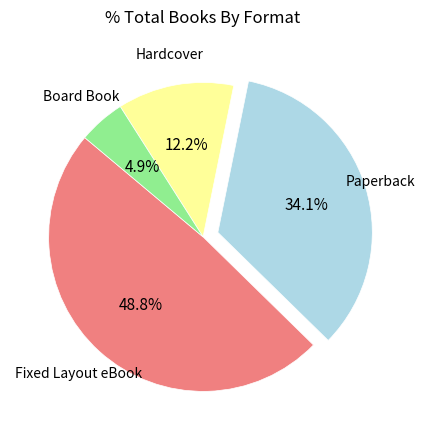

How many segments does this pie chart have?

4